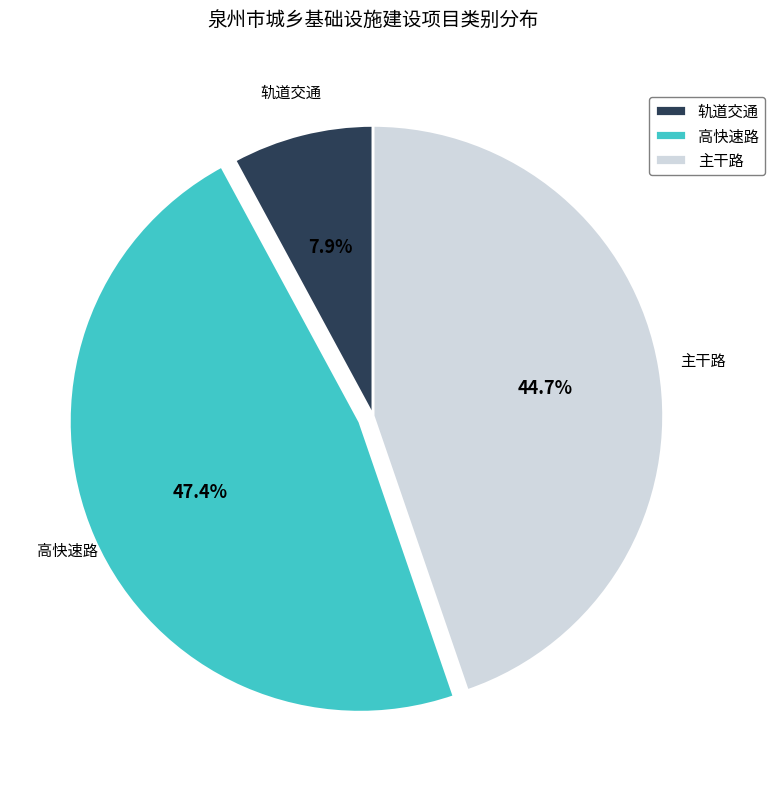

Does 高快速路 represent more than half of the total?

No